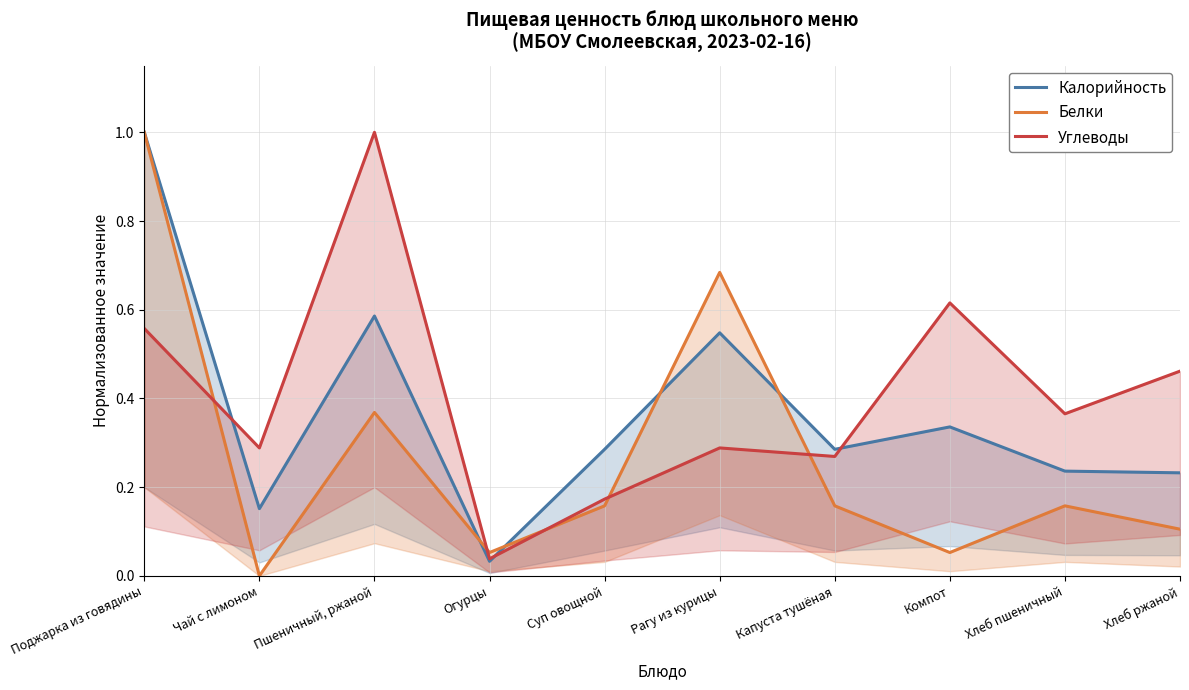

Which series has the largest total across all categories?

Углеводы